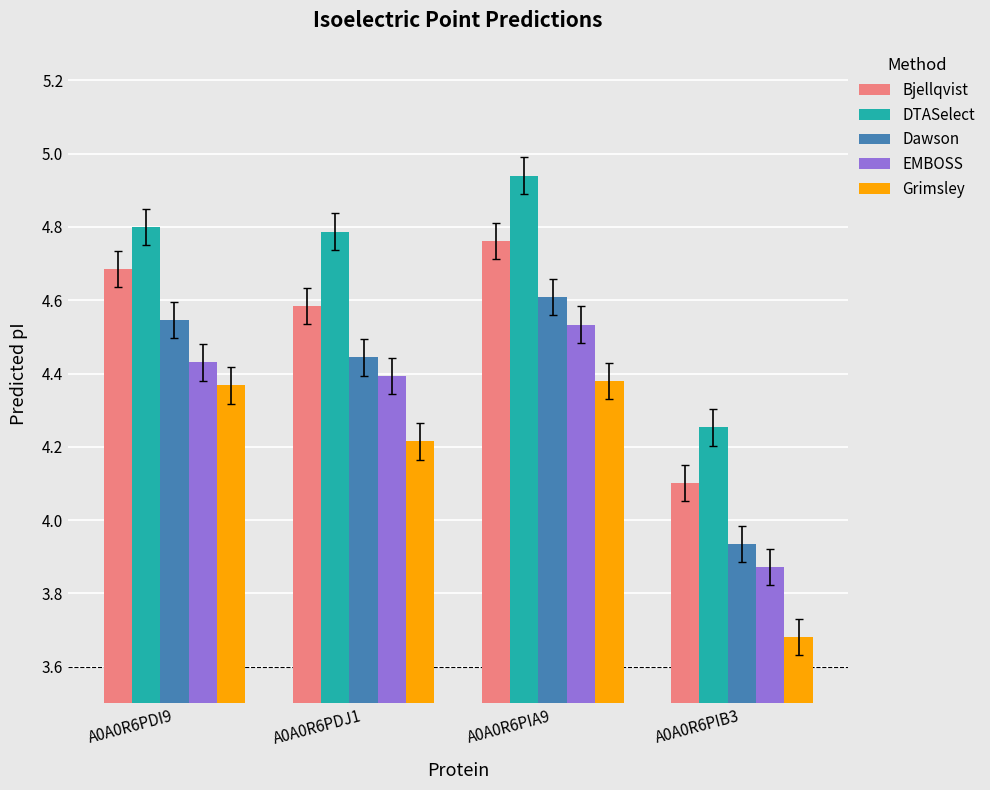

List the labels in order of Bjellqvist value, largest first.

A0A0R6PIA9, A0A0R6PDI9, A0A0R6PDJ1, A0A0R6PIB3